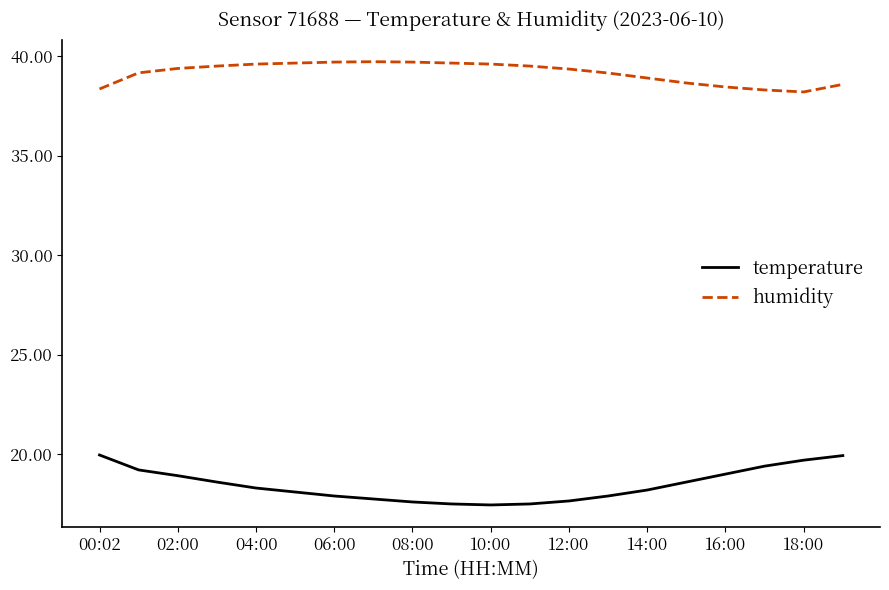

Which series has the largest total across all categories?

humidity